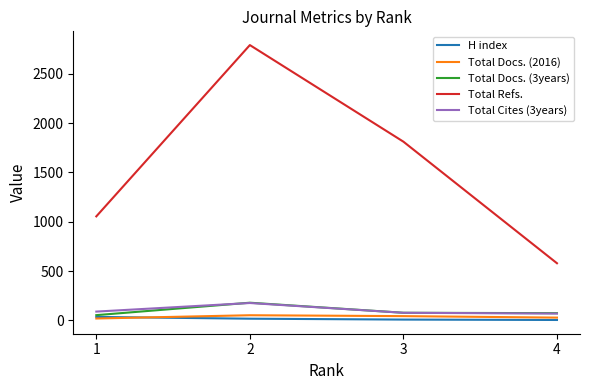

What value does the Total Refs. series have at 4?

580